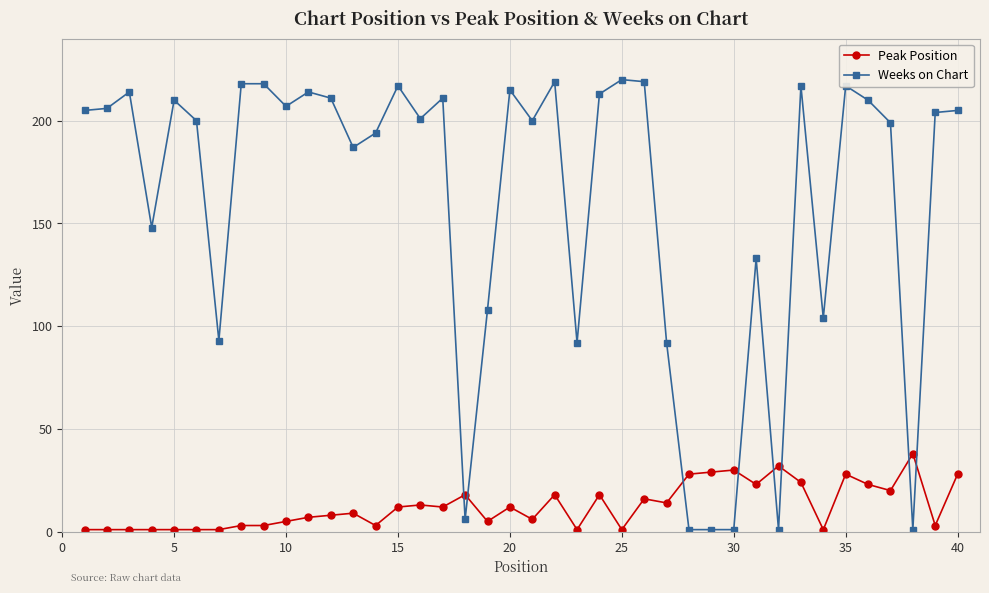

Which series ends up on top after the final intersection of Peak Position and Weeks on Chart?

Weeks on Chart